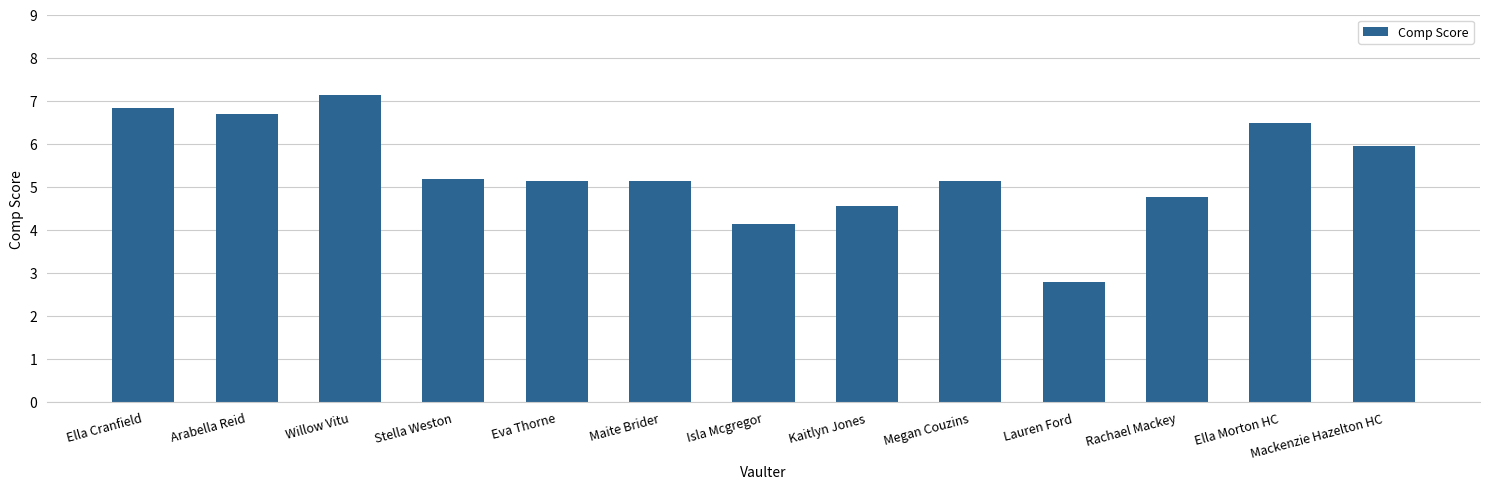

Reading left to right, transcribe all the data shown in this chart.

Ella Cranfield=6.8	Arabella Reid=6.7	Willow Vitu=7.1	Stella Weston=5.2	Eva Thorne=5.1	Maite Brider=5.1	Isla Mcgregor=4.1	Kaitlyn Jones=4.5	Megan Couzins=5.1	Lauren Ford=2.8	Rachael Mackey=4.8	Ella Morton HC=6.5	Mackenzie Hazelton HC=6.0